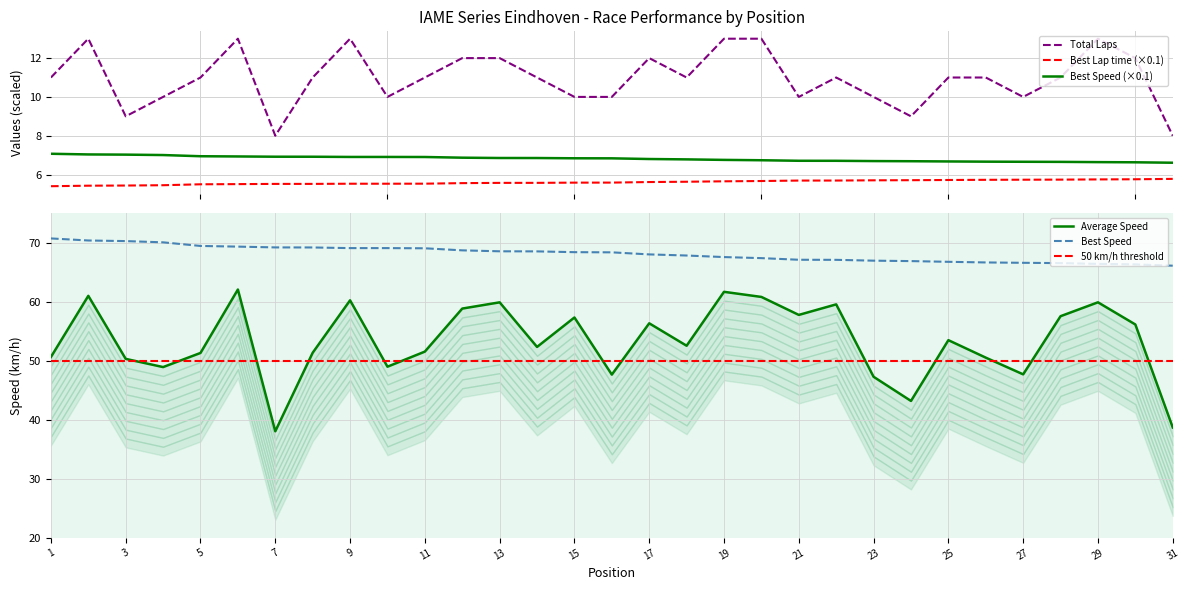

True or false: Best Speed (×0.1) and Best Lap time (×0.1) intersect in this chart.

False